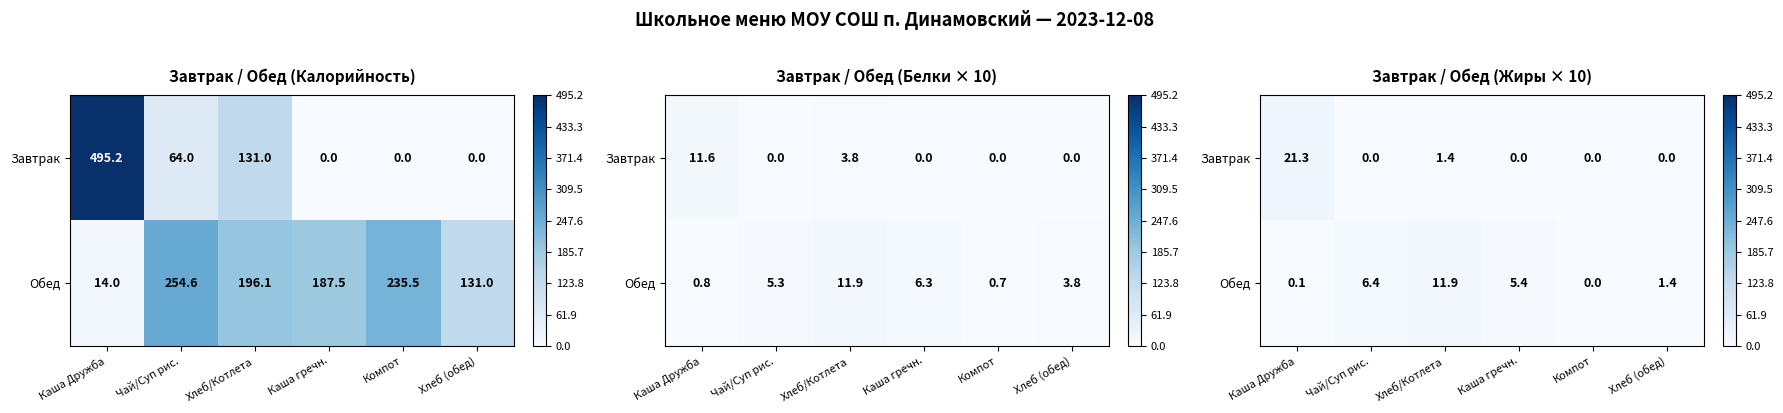

Is the value of Обед at Каша Дружба greater than the value of Завтрак at Хлеб/Котлета?

No